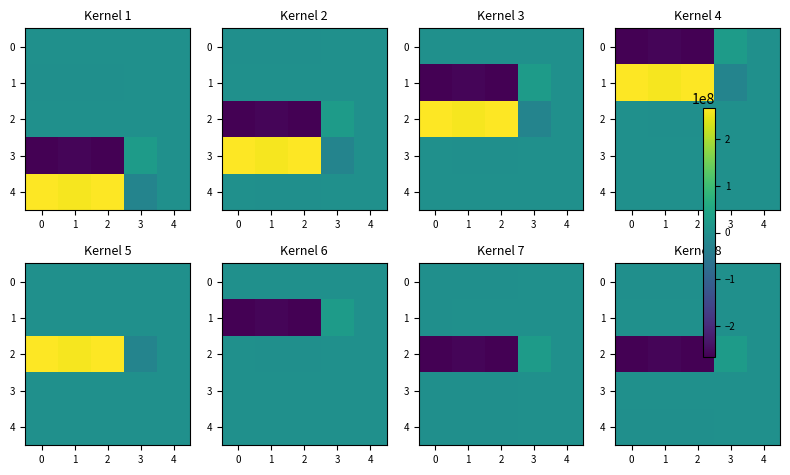

How many categories are shown in the chart?

5